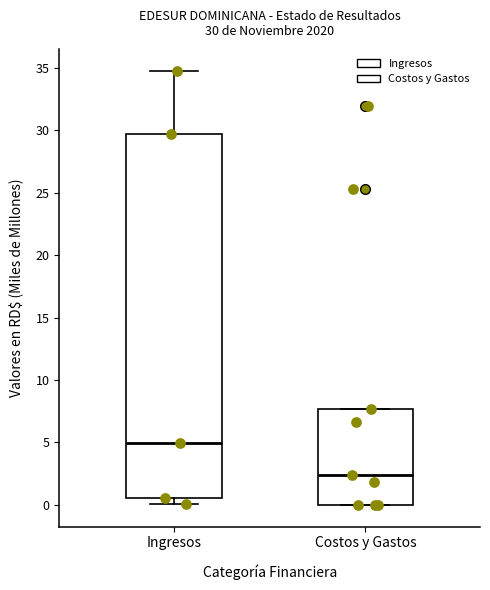

Which box has the lowest median line?

Costos y Gastos